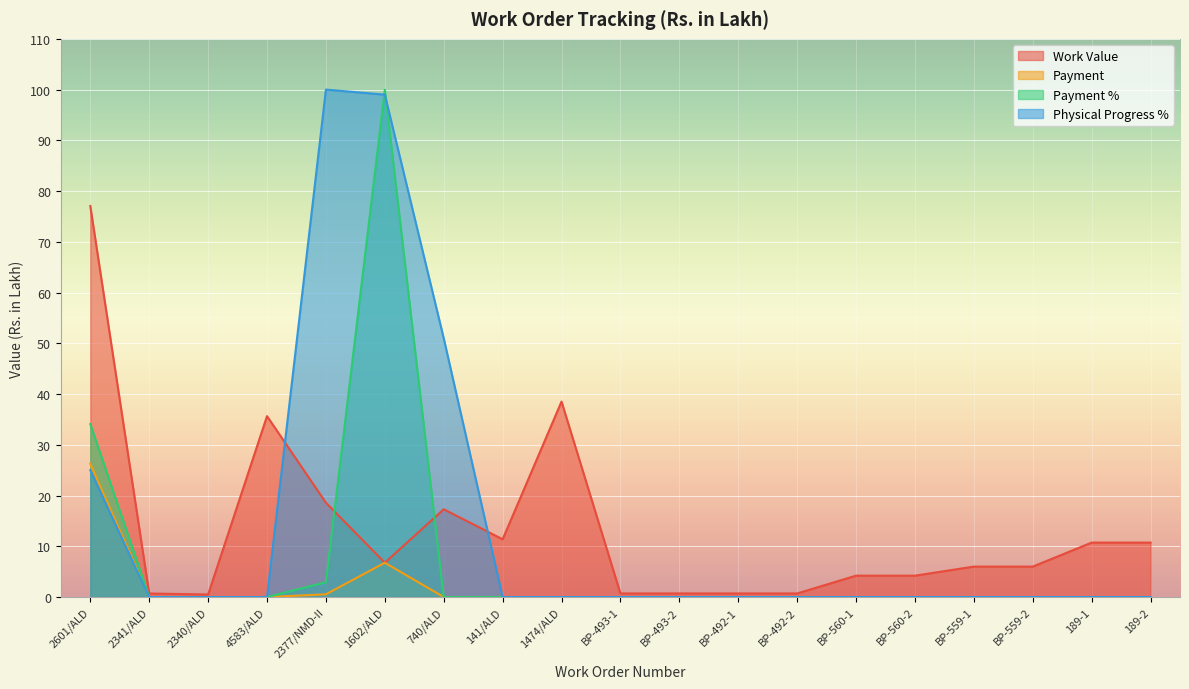

The value of Work Value at 2341/ALD is 0.7. True or false?

True